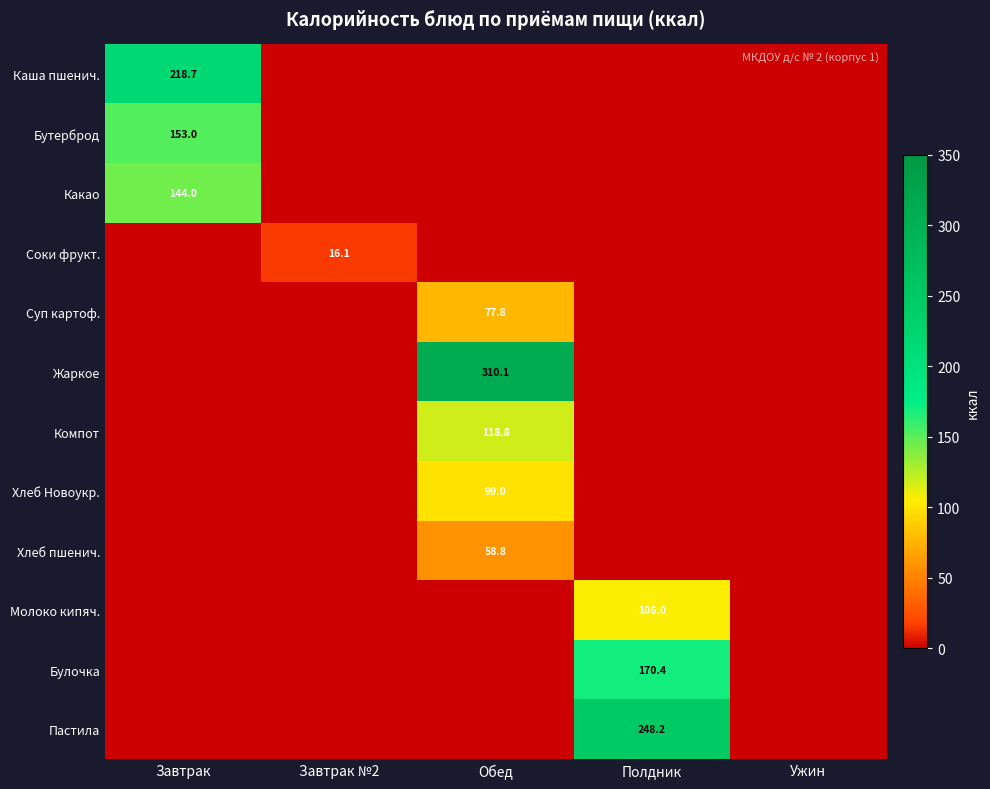

True or false: Молоко кипяч. has a value of 55.7 at Завтрак №2.

False